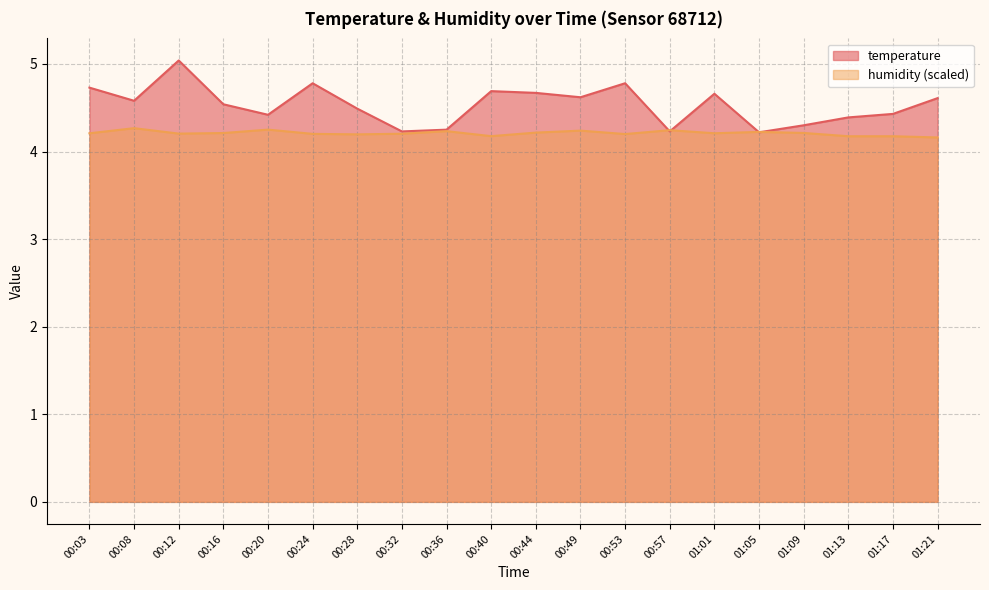

How many lines are shown in the chart?

2